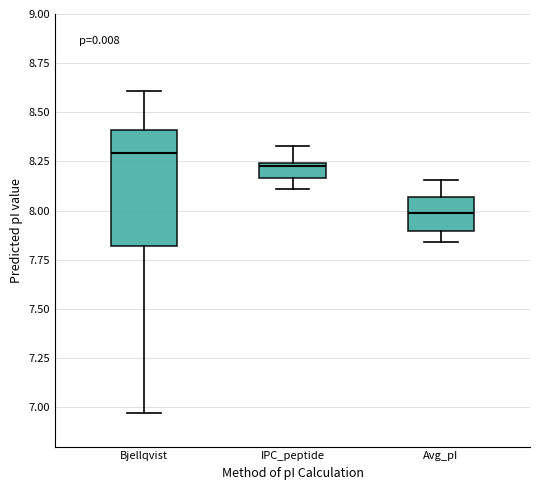

Reading left to right, read every box against the y-axis: the position of its median line, the range the box covers, and the ends of its whiskers. The values are not printed on the chart, so give them approximately, as read against the axis.

Bjellqvist: median 8.30, box 7.80 to 8.40, whiskers 6.95 to 8.60
IPC_peptide: median 8.25 (just below the box's upper edge), box 8.15 to 8.25, whiskers 8.10 to 8.35
Avg_pI: median 8.00, box 7.90 to 8.05, whiskers 7.85 to 8.15